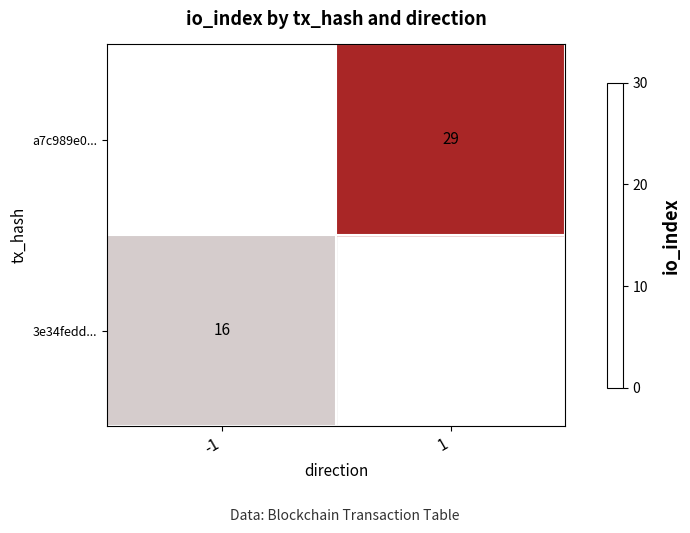

True or false: 3e34fedd... has a value of 16 at -1.

True